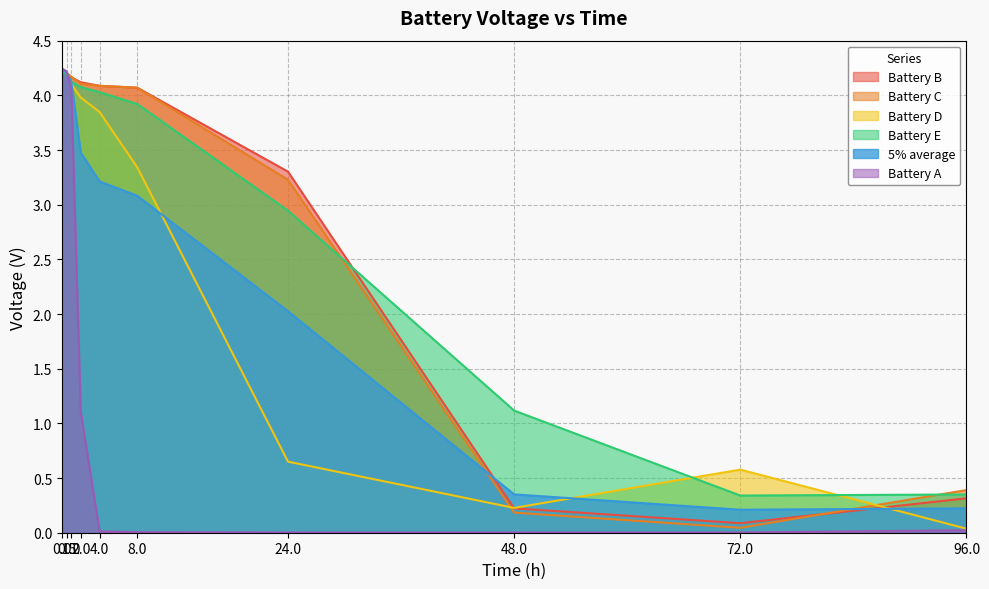

Where is the first local minimum for Battery E?

72.0